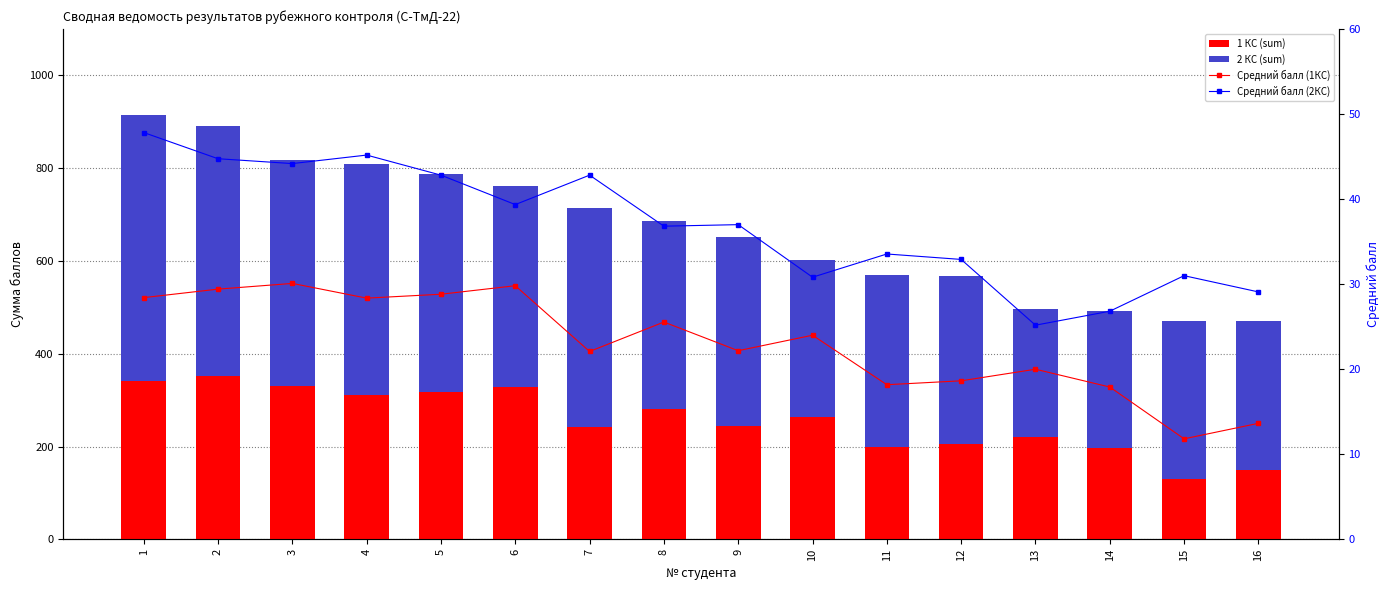

What is the approximate value of 2 КС (sum) at 12?

362.0